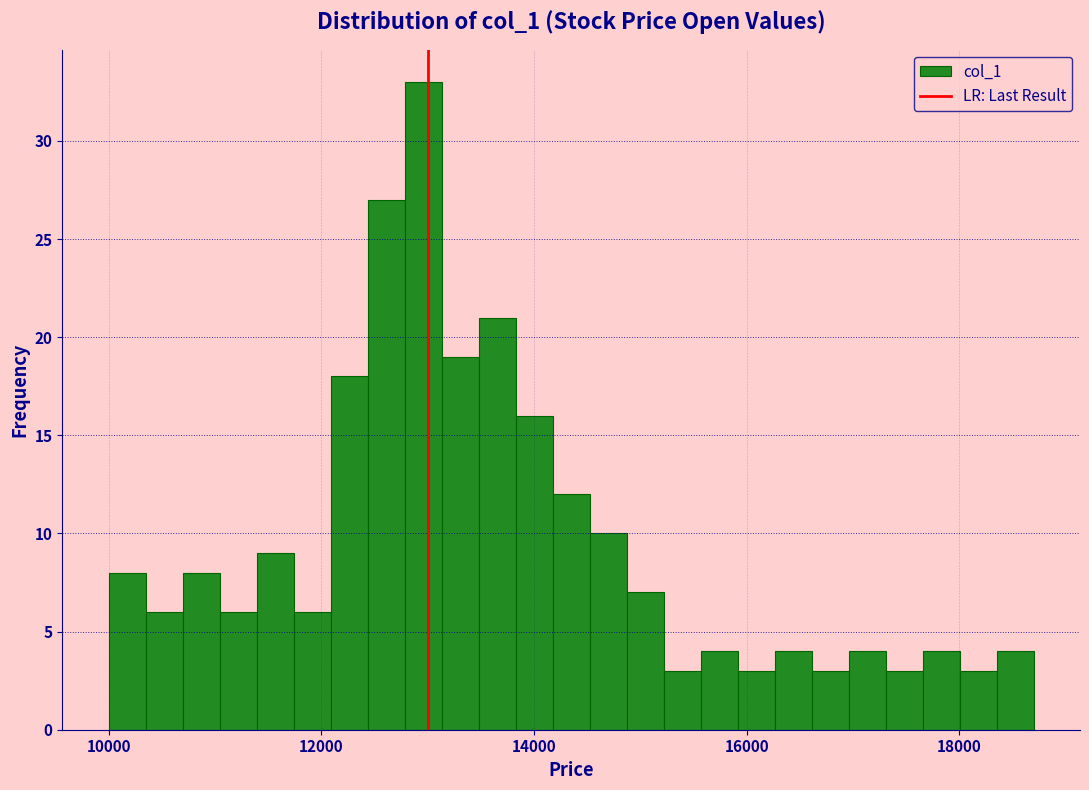

Around what value on the x-axis is the tallest bar? Give the approximate position of its centre, as read against the axis.

13000